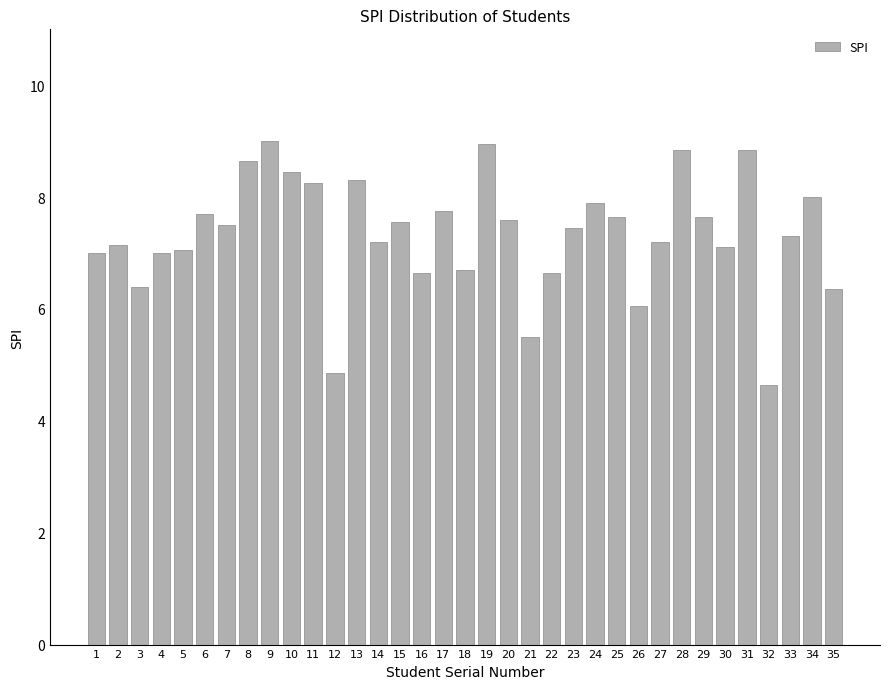

At which category does the chart reach its minimum across all series?

32